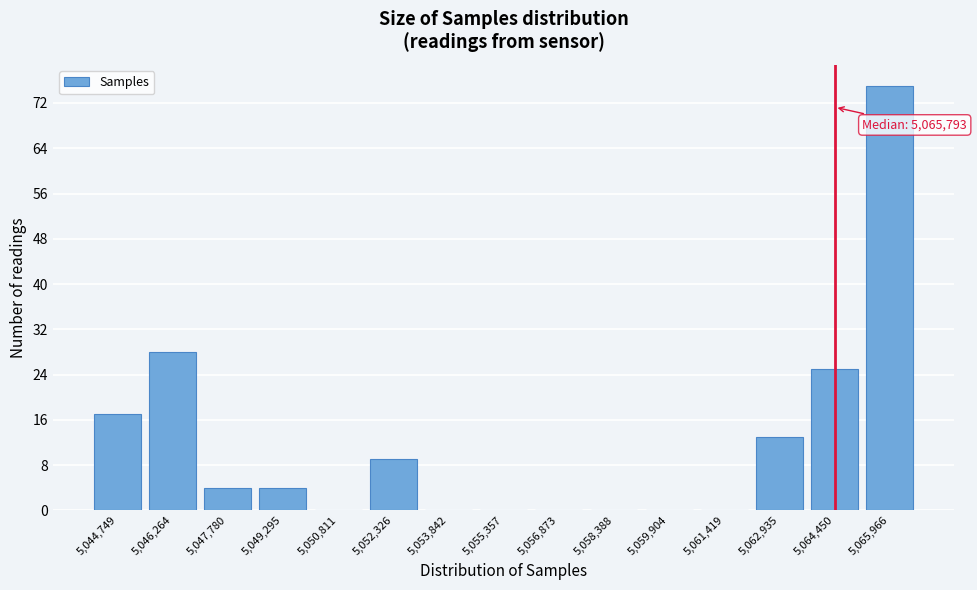

Reading left to right, what are all the values shown in this chart?

5,044,749=17	5,046,264=28	5,047,780=4	5,049,295=4	5,050,811=0	5,052,326=9	5,053,842=0	5,055,357=0	5,056,873=0	5,058,388=0	5,059,904=0	5,061,419=0	5,062,935=13	5,064,450=25	5,065,966=75